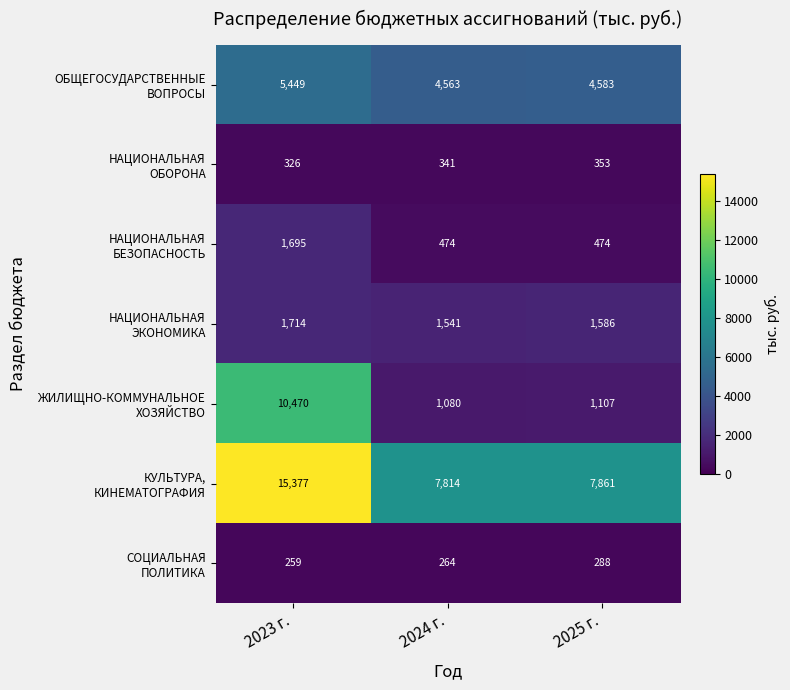

What is the spread (max minus min) of values at 2025 г.?

7573